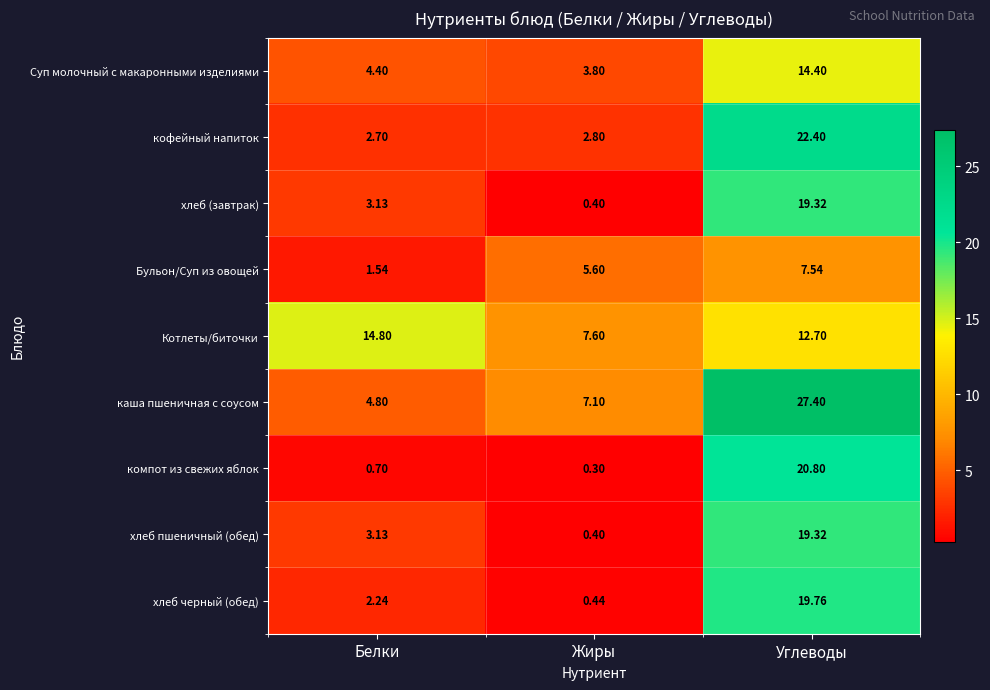

List the labels in order of Бульон/Суп из овощей value, smallest first.

Белки, Жиры, Углеводы